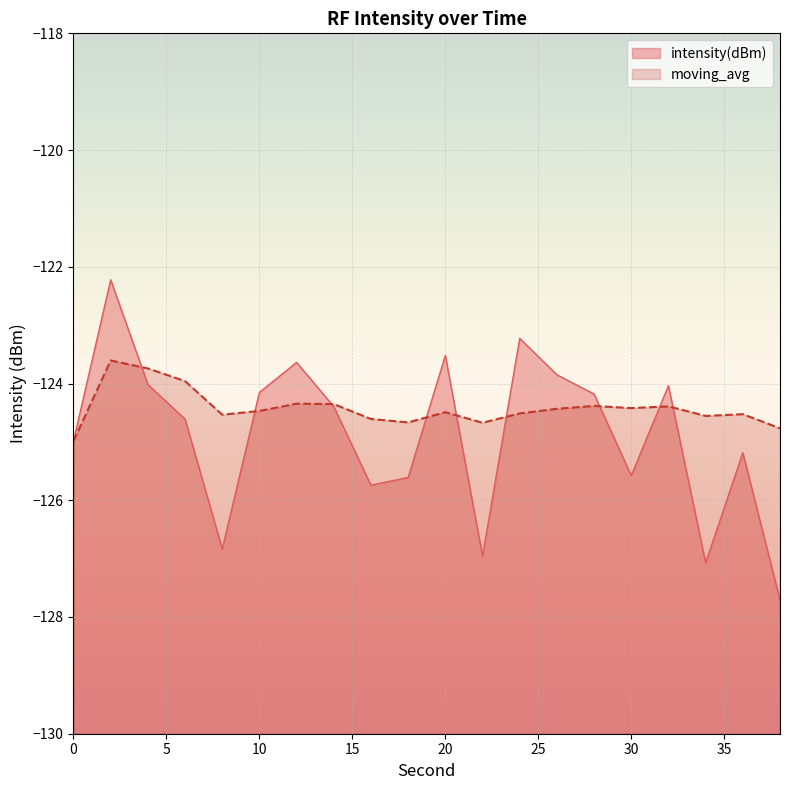

Which series has the largest total across all categories?

moving_avg